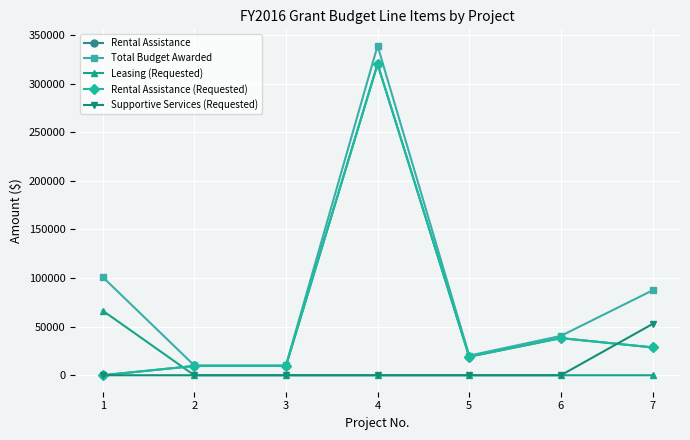

At which label is Leasing (Requested) closest to 33253?

1